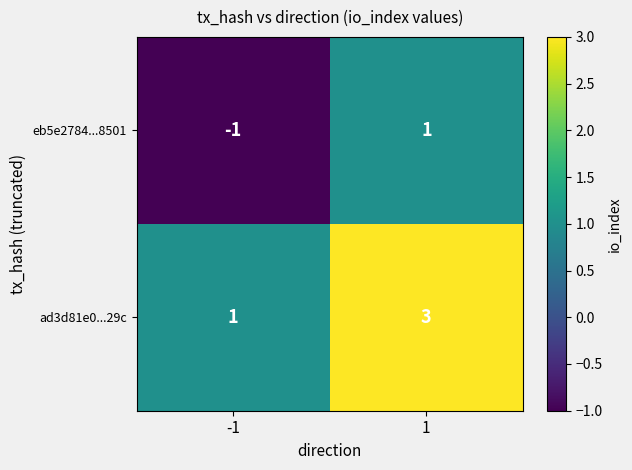

True or false: ad3d81e0...29c has a value of 3 at 1.

True